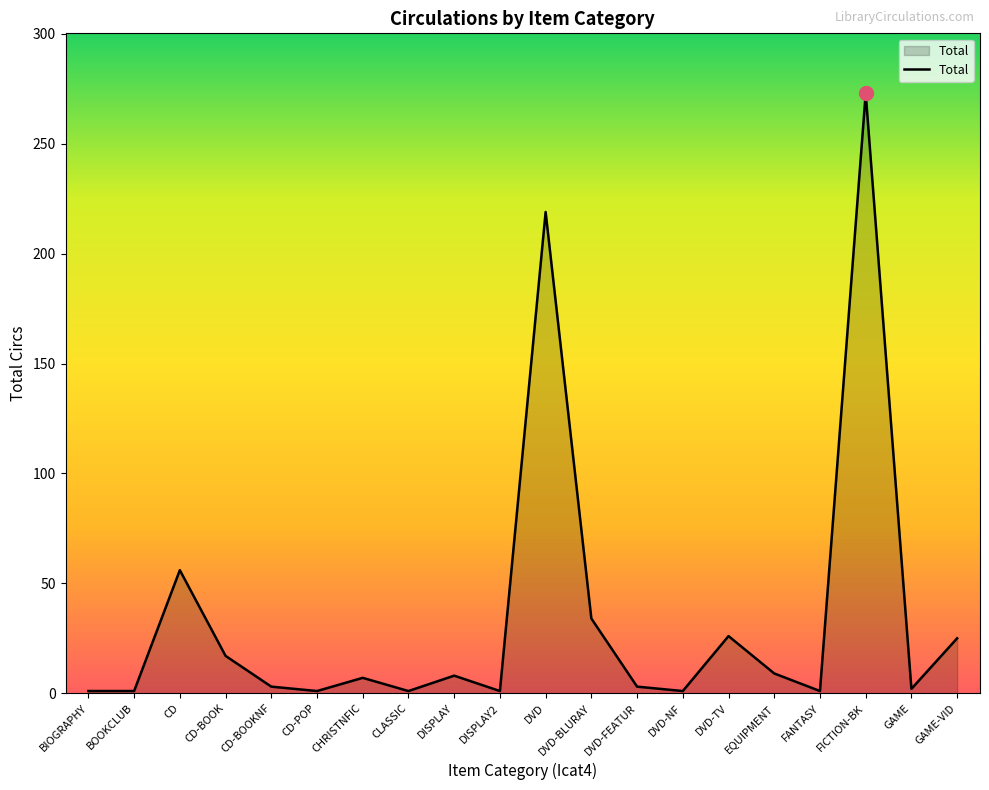

What is the maximum value shown in the chart?

273